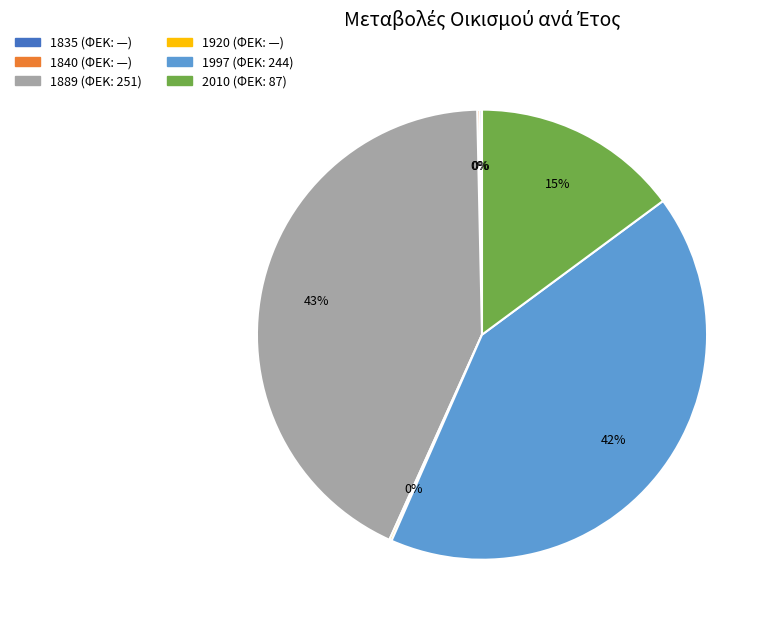

Which slice is the largest?

1889